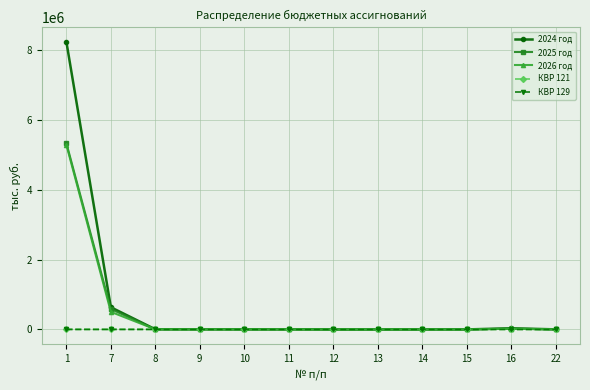

What is the maximum value for 2025 год?

5337309.9